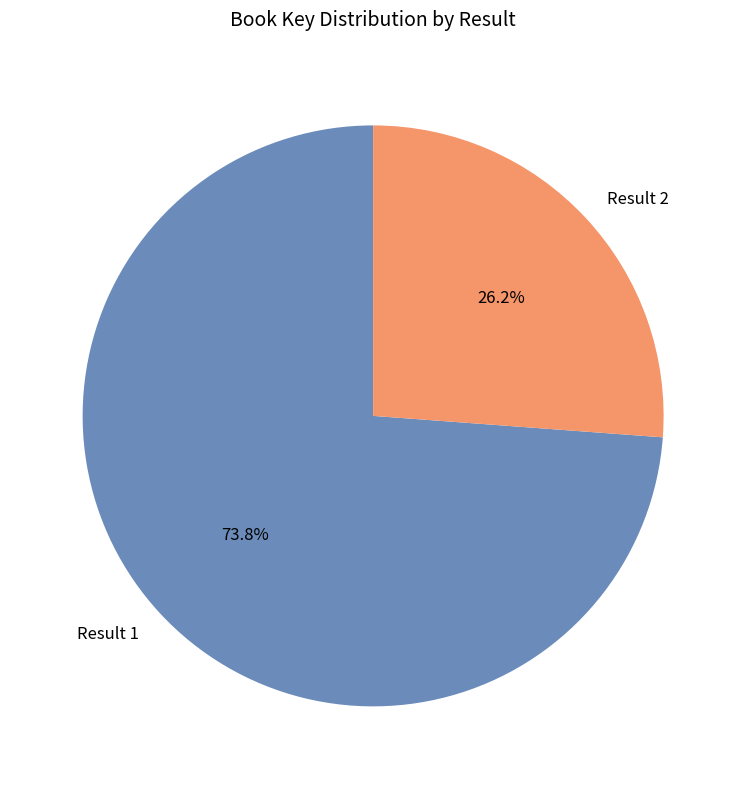

Is Result 1 the majority of the pie?

Yes